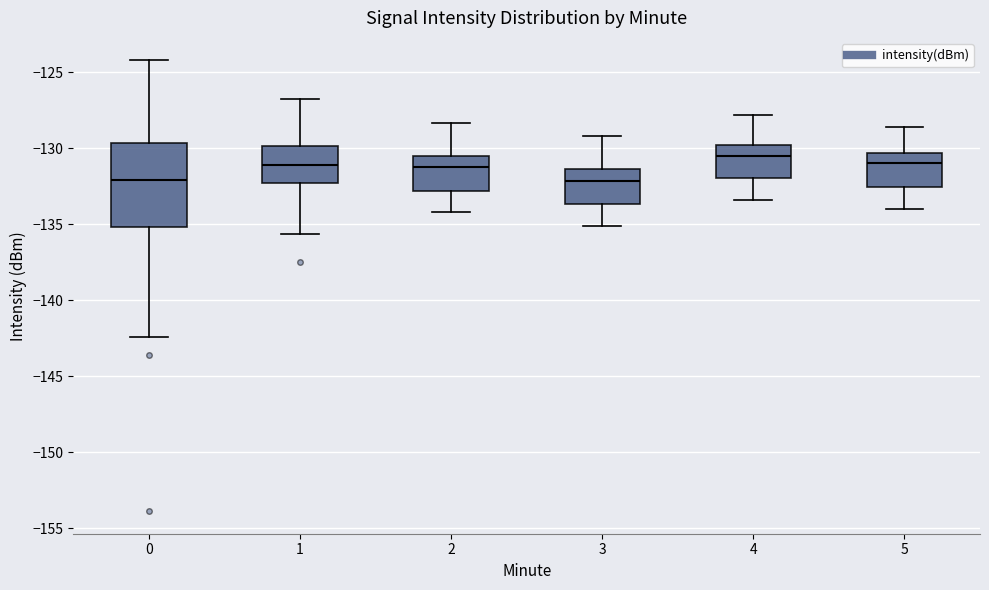

Reading left to right, transcribe this box plot: for each box, give where its median line is, the range the box spans, and where its two whiskers end, as read against the y-axis. The values are not printed on the chart, so give them approximately, as read against the axis.

0: median -132.0, box -135.0 to -129.5, whiskers -142.5 to -124.0
1: median -131.0, box -132.5 to -130.0, whiskers -135.5 to -126.5
2: median -131.0, box -133.0 to -130.5, whiskers -134.0 to -128.5
3: median -132.0, box -133.5 to -131.5, whiskers -135.0 to -129.0
4: median -130.5, box -132.0 to -129.5, whiskers -133.5 to -128.0
5: median -131.0, box -132.5 to -130.5, whiskers -134.0 to -128.5